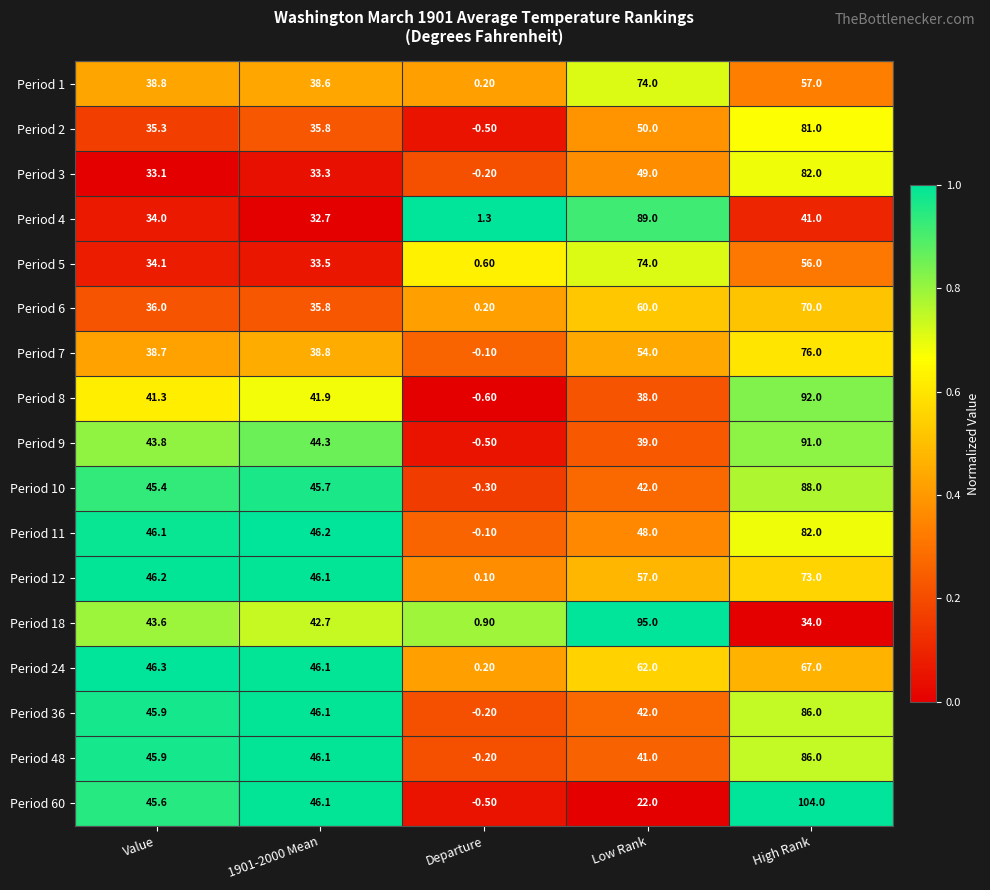

Where does the Period 10 series first go above 45?

Value